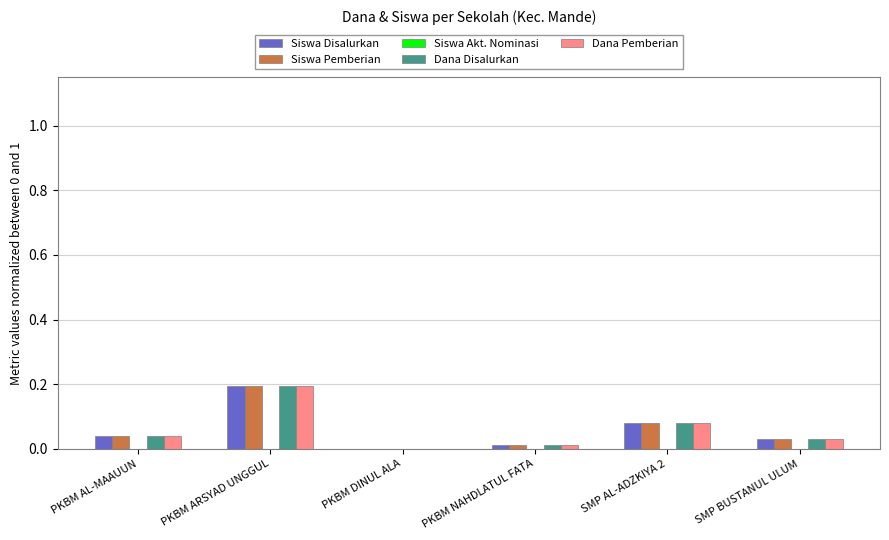

Which category has the highest value across all series?

PKBM ARSYAD UNGGUL